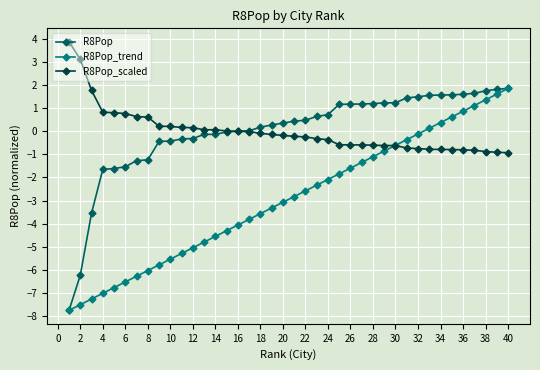

What is the value of the R8Pop_scaled point at the 39th from the left?

-0.9